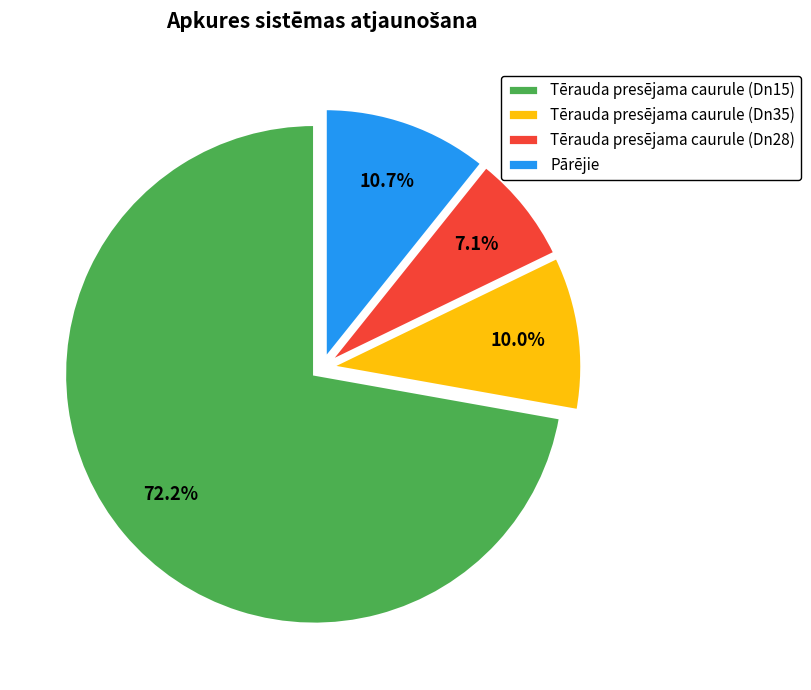

Which slice is the largest?

Tērauda presējama caurule (Dn15)